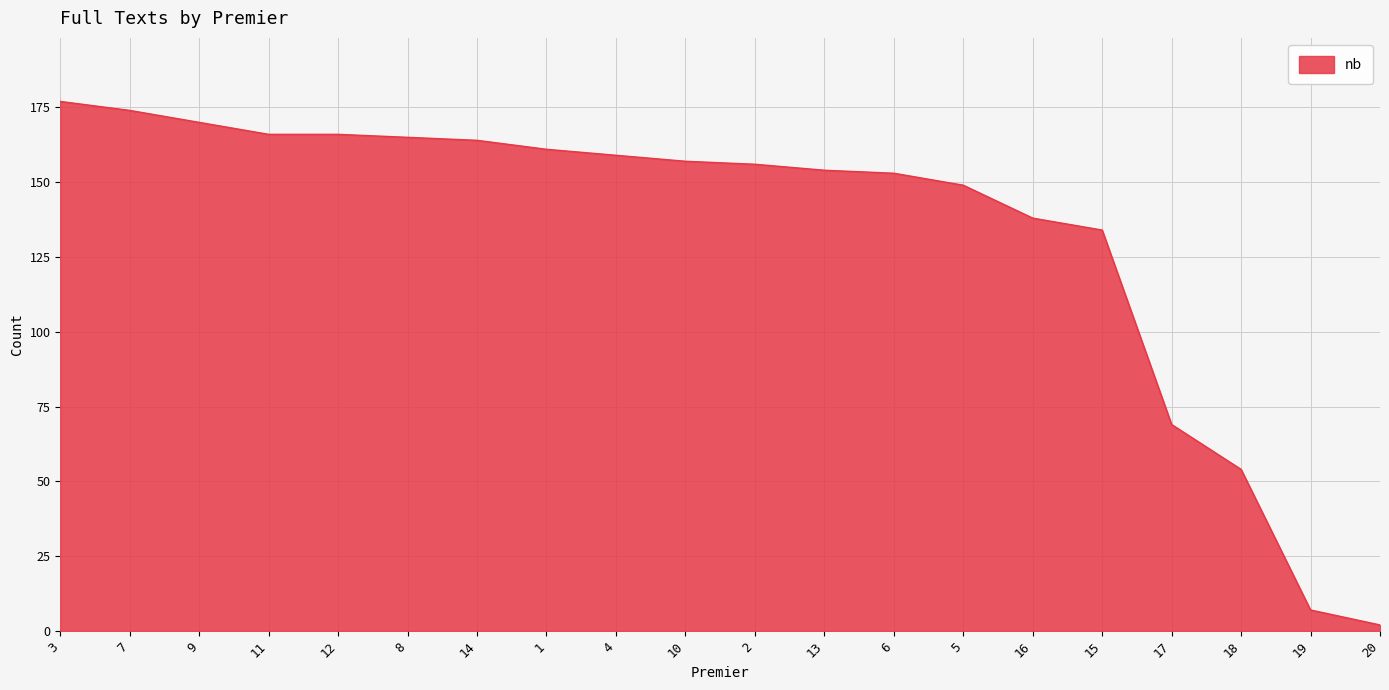

What is the difference between the second highest and second lowest values?

167